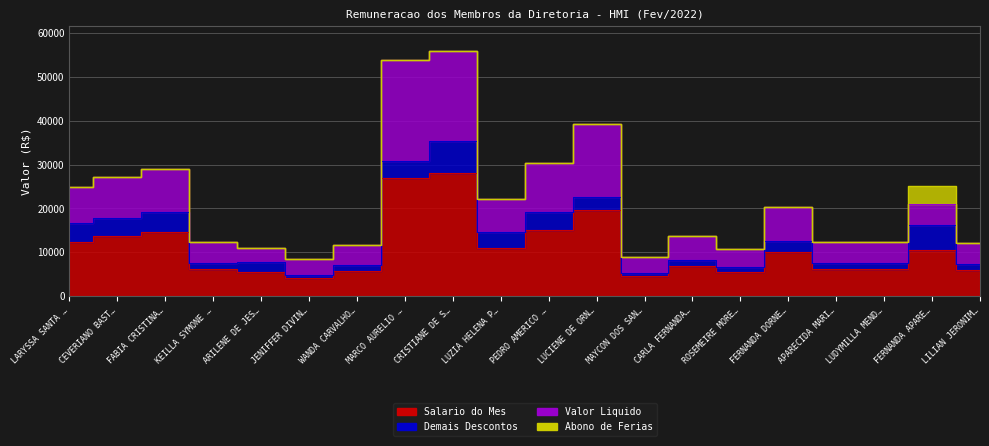

What is the label of the 15th point from the right?

JENIFFER DIVIN…